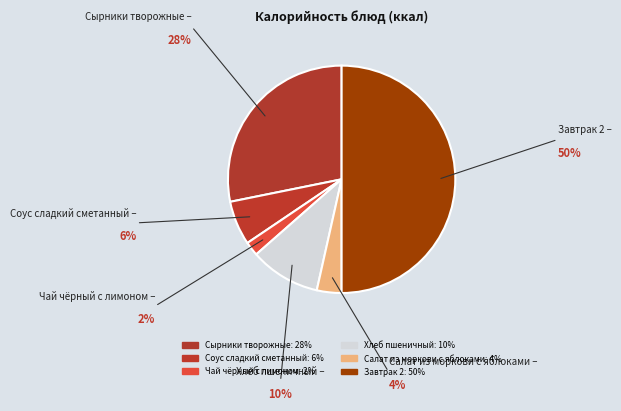

How many slices are in this pie chart?

6